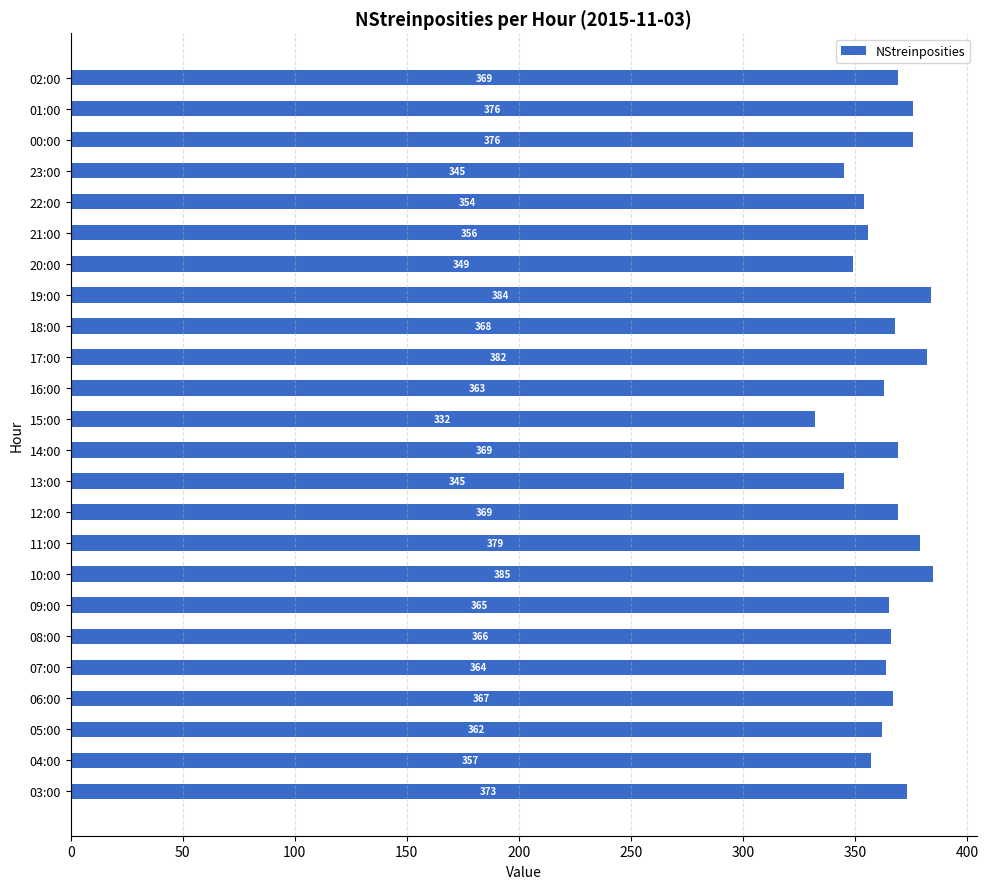

Reading top to bottom, transcribe all the data shown in this chart.

02:00=369	01:00=376	00:00=376	23:00=345	22:00=354	21:00=356	20:00=349	19:00=384	18:00=368	17:00=382	16:00=363	15:00=332	14:00=369	13:00=345	12:00=369	11:00=379	10:00=385	09:00=365	08:00=366	07:00=364	06:00=367	05:00=362	04:00=357	03:00=373